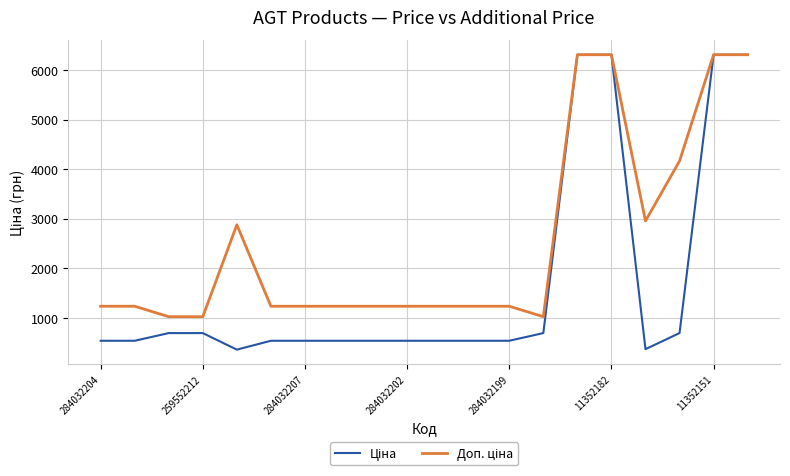

What is the smallest value displayed?

359.9